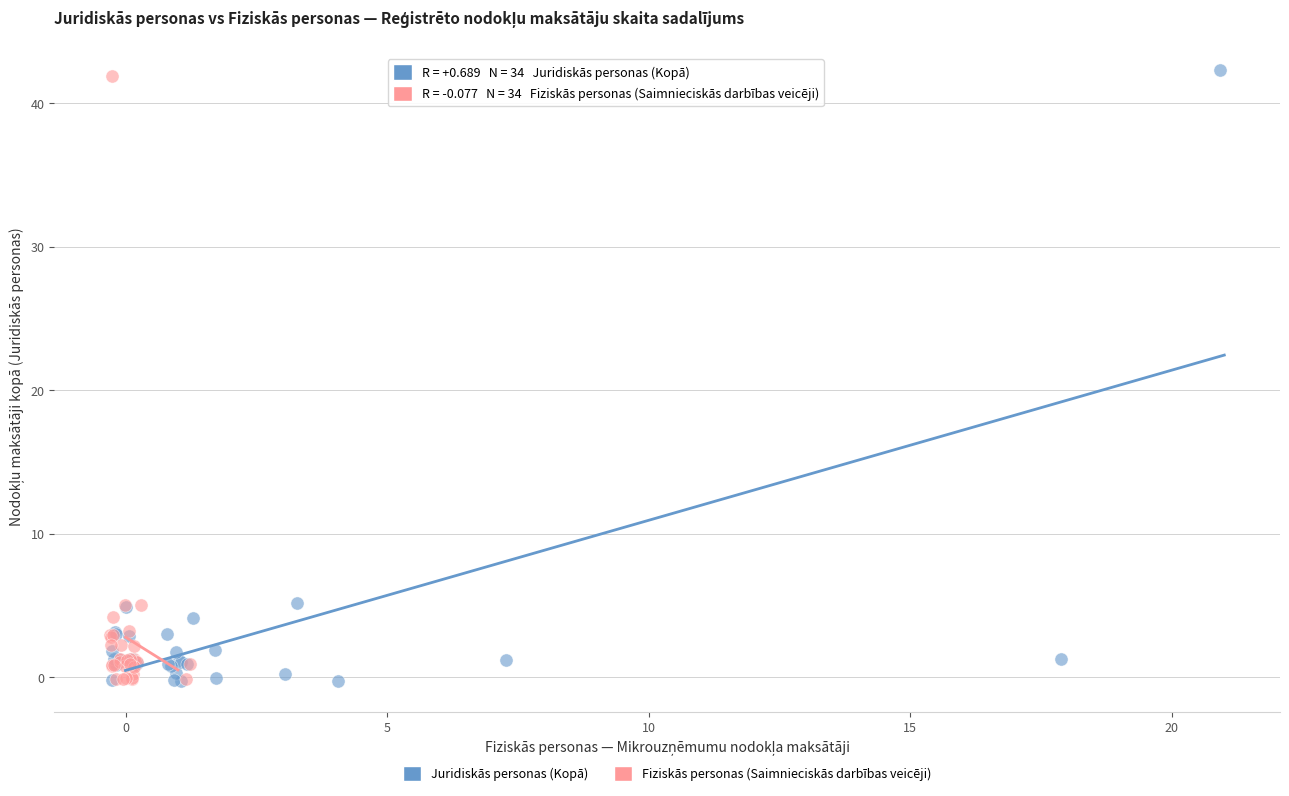

Which series has the largest Y range (max minus min)?

Juridiskās personas (Kopā)